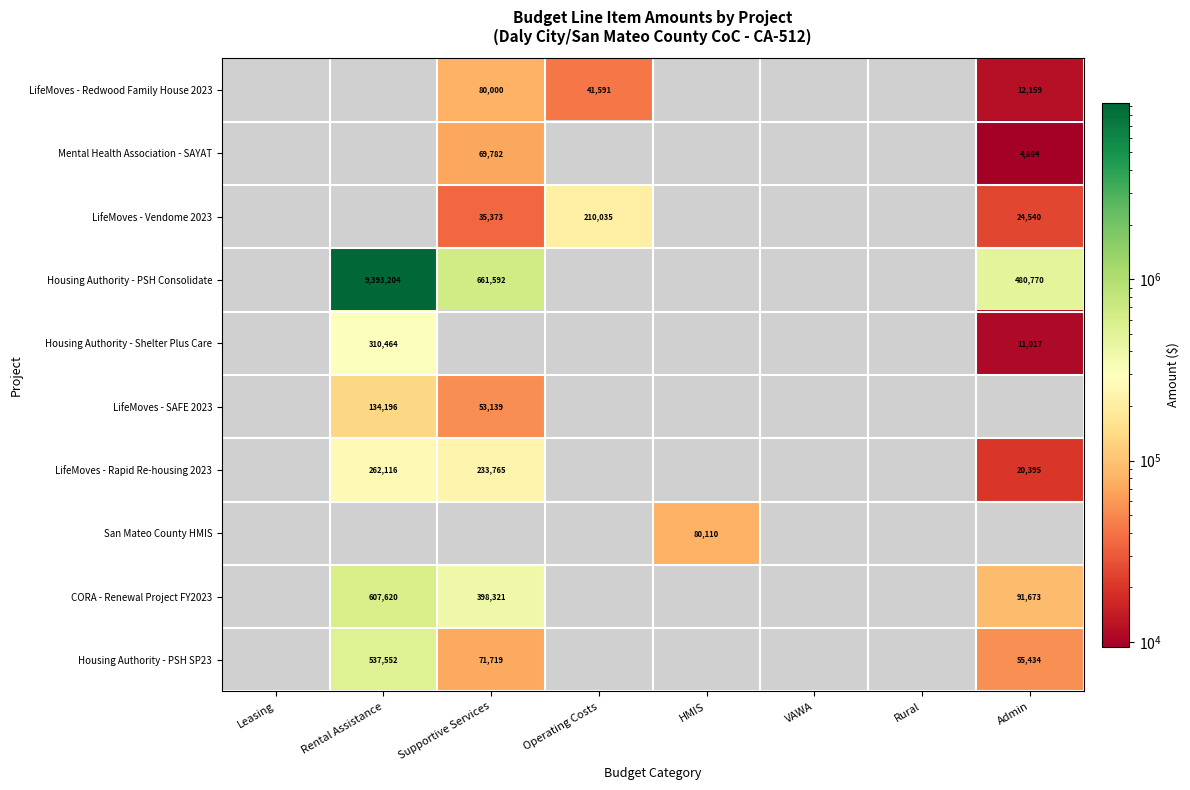

The value of LifeMoves - Vendome 2023 at Admin is 37985. True or false?

False